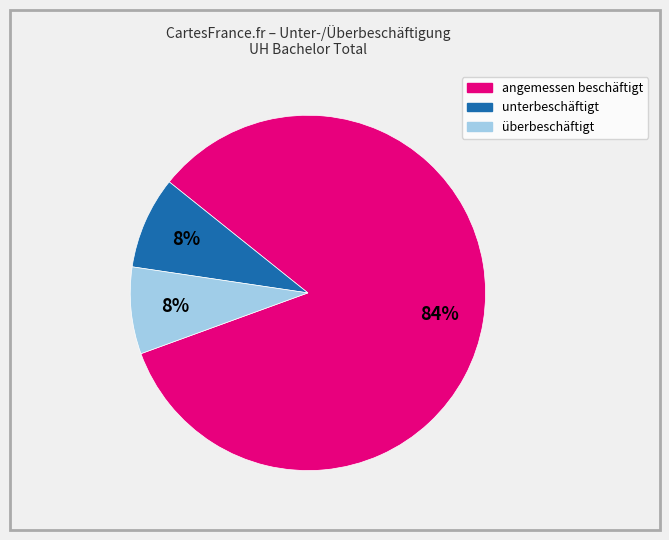

How many segments does this pie chart have?

3